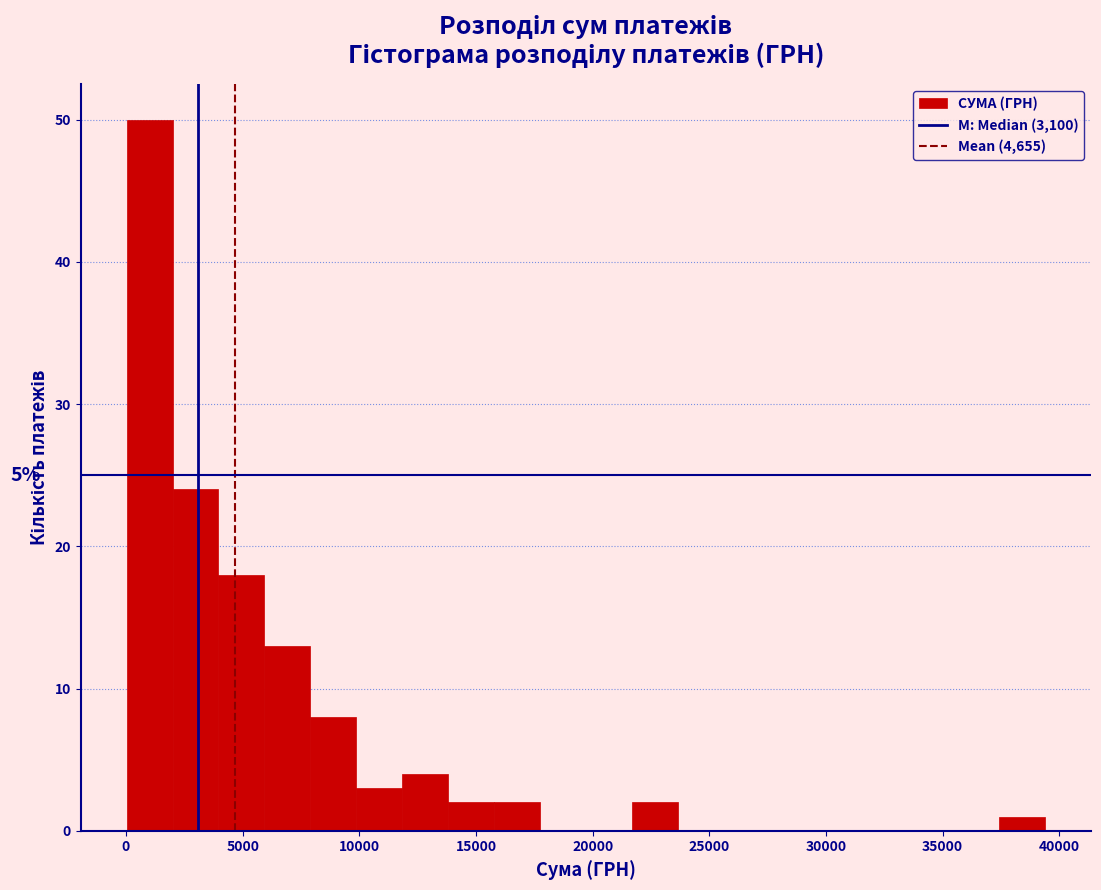

Around what value on the x-axis is the tallest bar? Give the approximate position of its centre, as read against the axis.

1000